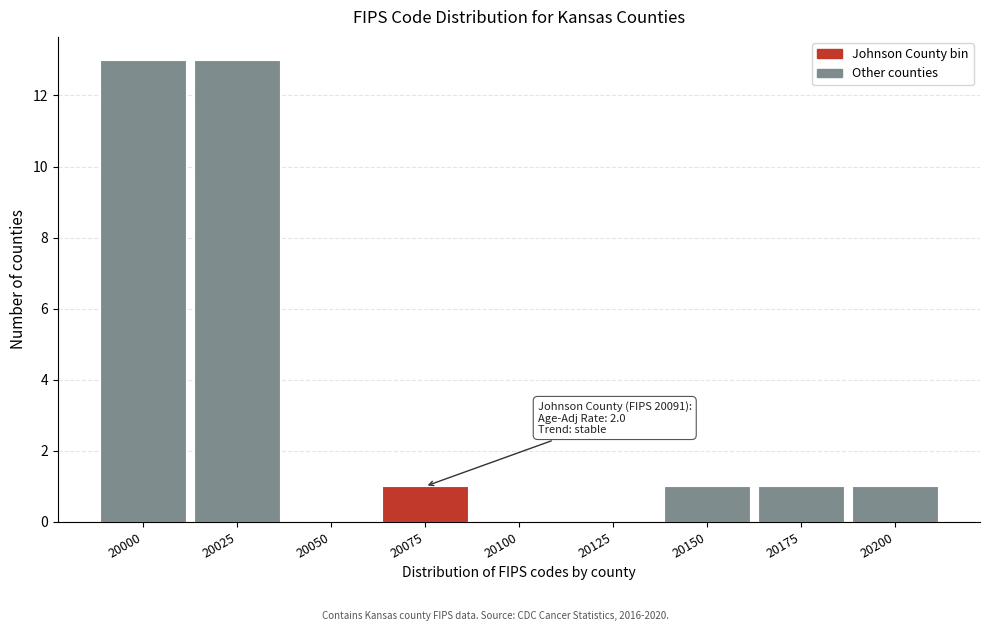

Reading left to right, what are all the values shown in this chart?

20000=13	20025=13	20050=0	20075=1	20100=0	20125=0	20150=1	20175=1	20200=1